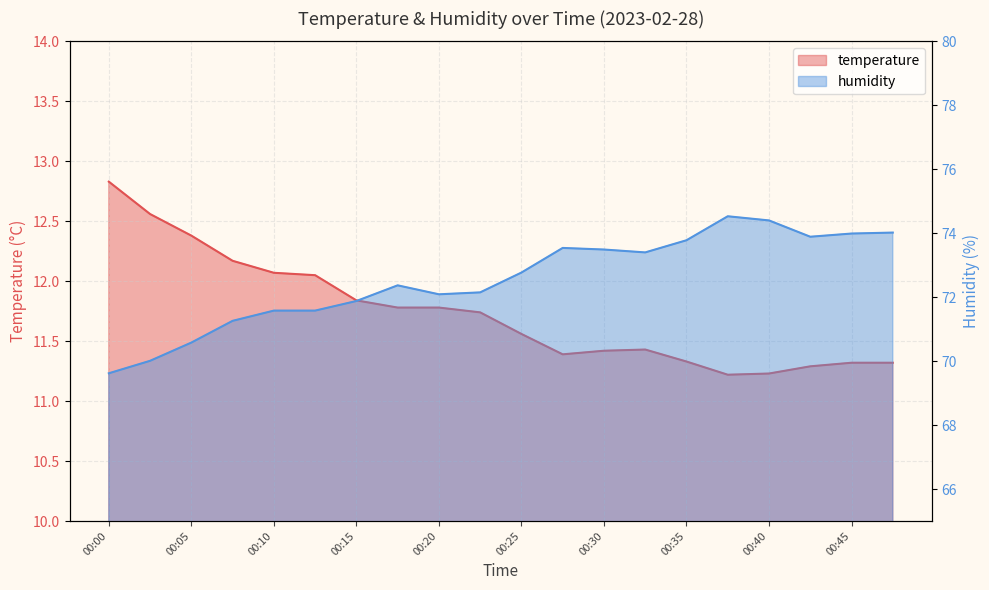

List the labels in order of humidity value, largest first.

00:37, 00:40, 00:47, 00:45, 00:42, 00:35, 00:27, 00:30, 00:32, 00:25, 00:17, 00:22, 00:20, 00:15, 00:10, 00:13, 00:08, 00:05, 00:03, 00:00